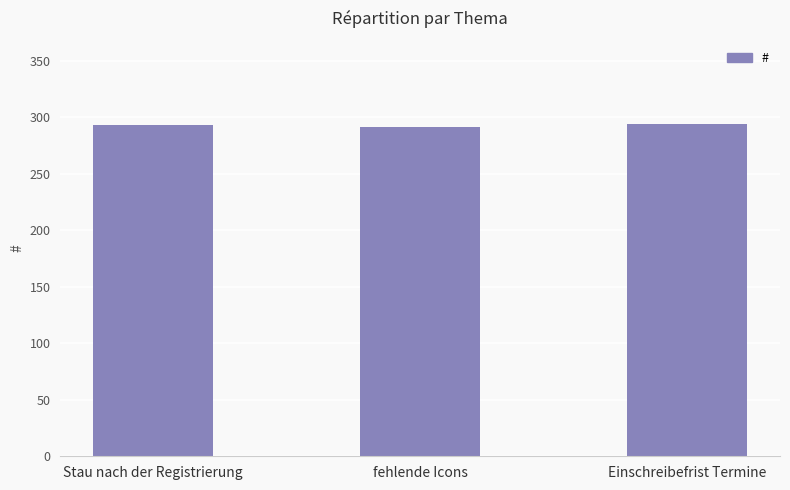

What is the smallest value displayed?

291